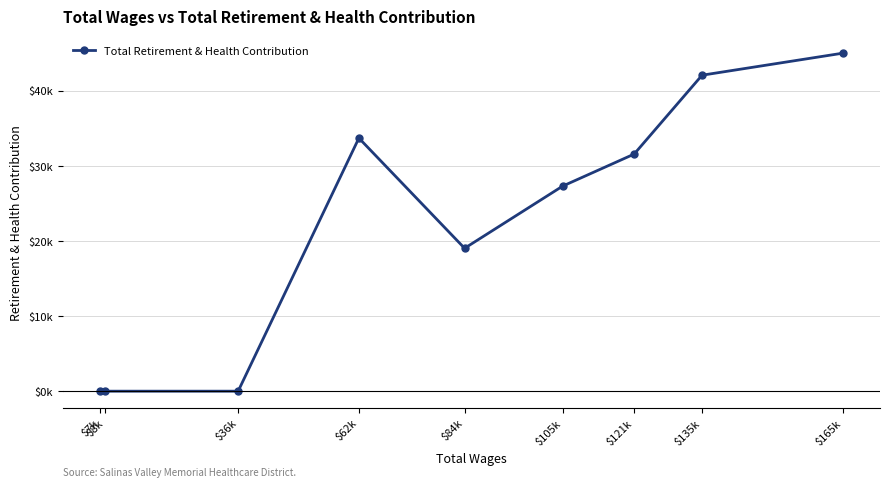

Rank the categories by value from highest to lowest.

$165k, $135k, $62k, $121k, $105k, $84k, $36k, $8k, $7k